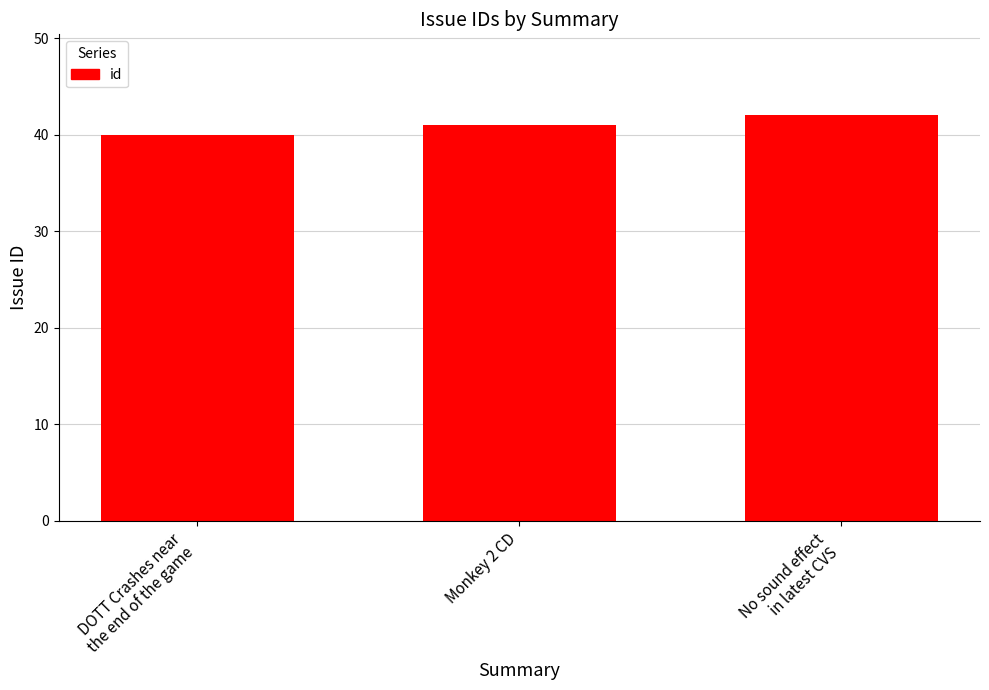

The chart shows a value of 41 at Monkey 2 CD. True or false?

True